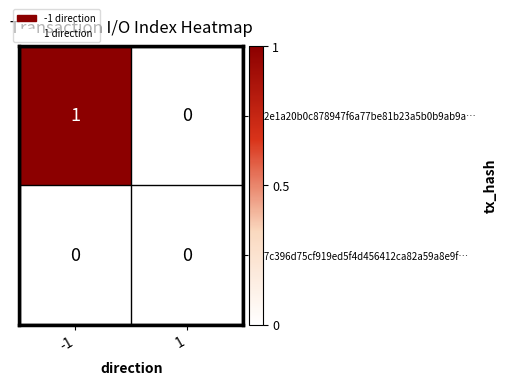

Reading left to right, list all the values displayed in this chart.

182e1a20b0c878947f6a77be81b23a5b0b9ab9a…: -1=1	1=0
077c396d75cf919ed5f4d456412ca82a59a8e9f…: -1=0	1=0